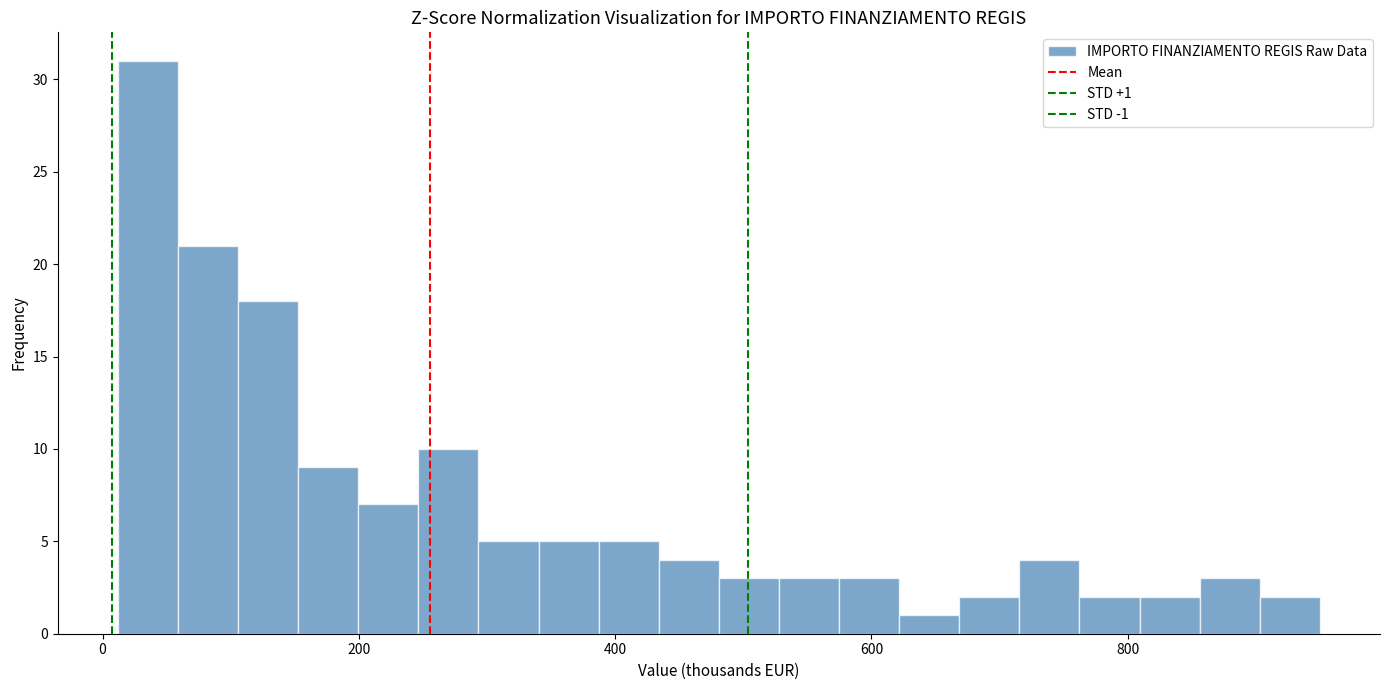

Around what value on the x-axis is the tallest bar? Give the approximate position of its centre, as read against the axis.

40